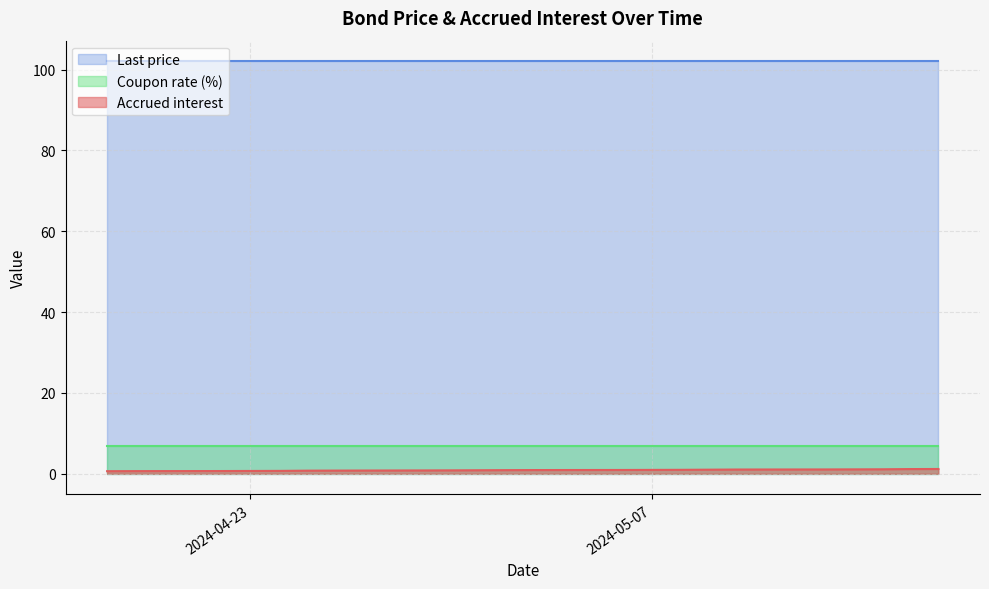

Which series has the largest total across all categories?

Last price